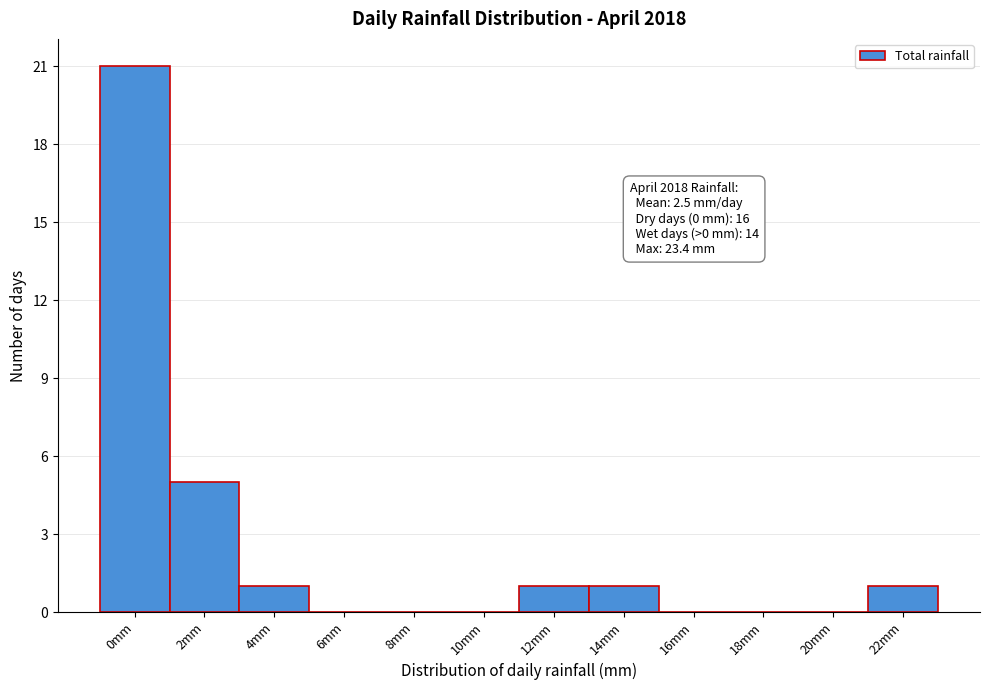

Reading right to left, transcribe all the data shown in this chart.

22mm=1	20mm=0	18mm=0	16mm=0	14mm=1	12mm=1	10mm=0	8mm=0	6mm=0	4mm=1	2mm=5	0mm=21